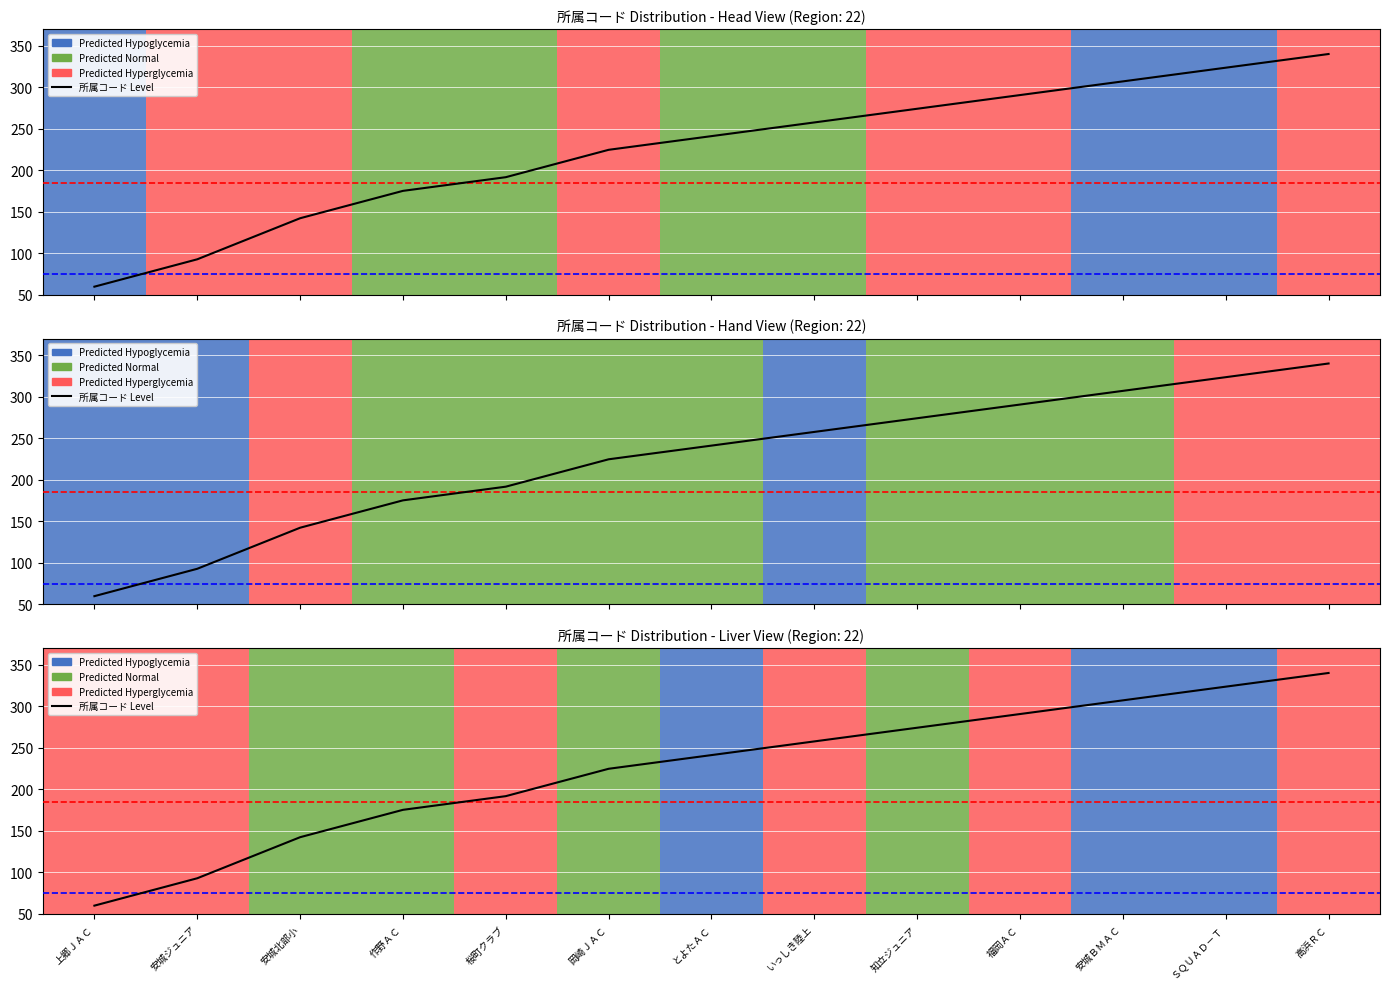

How many lines are shown in the chart?

1